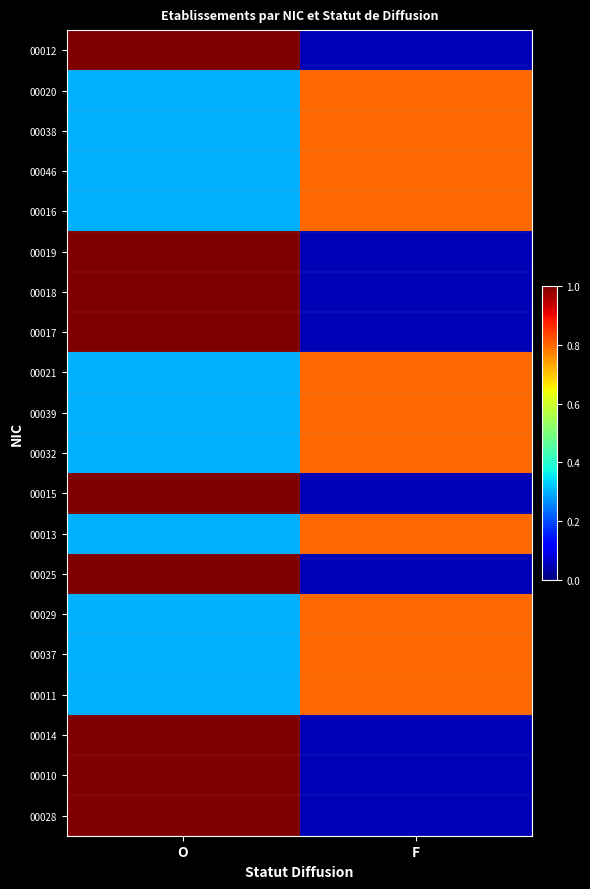

List the series in order of their peak value, lowest first.

00020, 00038, 00046, 00016, 00021, 00039, 00032, 00013, 00029, 00037, 00011, 00012, 00019, 00018, 00017, 00015, 00025, 00014, 00010, 00028